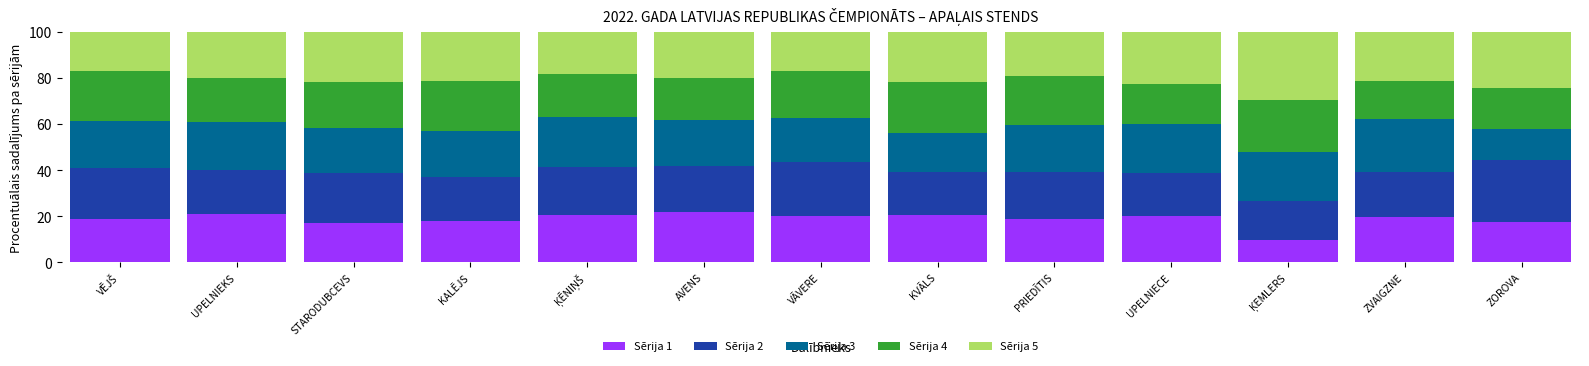

What is the approximate value of Sērija 1 at UPELNIECE?

20.0